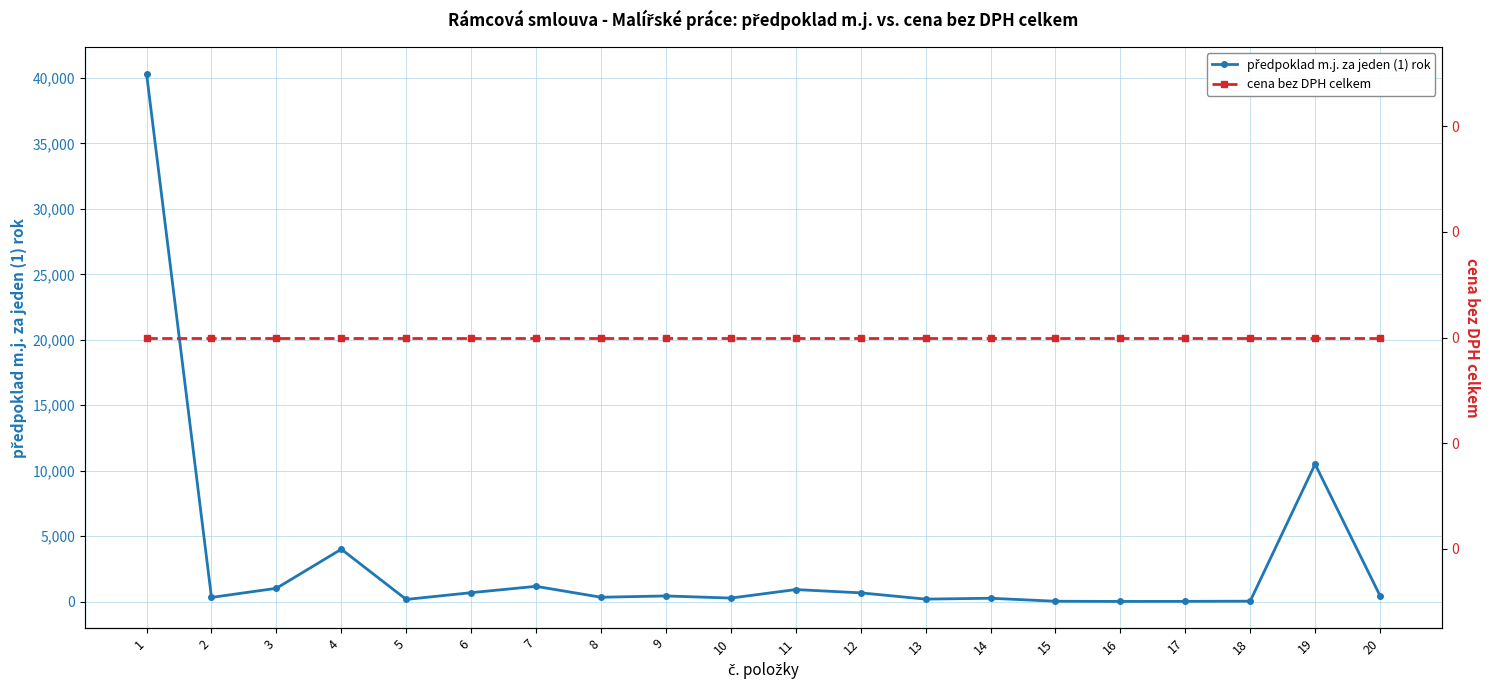

At 20, list the series in order from largest to smallest.

předpoklad m.j. za jeden (1) rok, cena bez DPH celkem